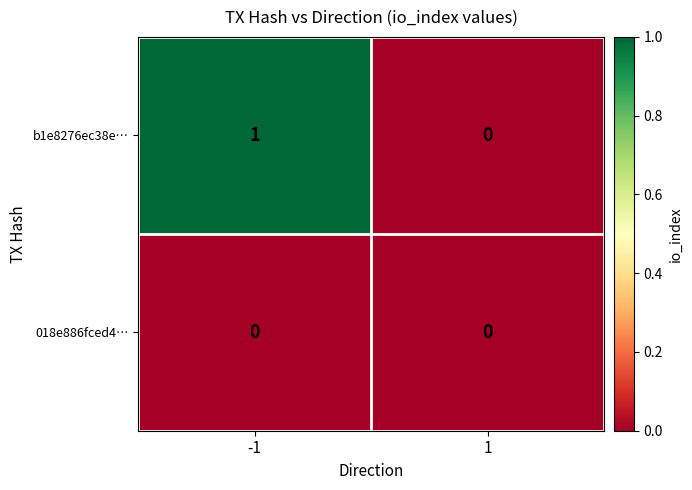

Between -1 and 1, which series saw the biggest shift?

b1e8276ec38e…